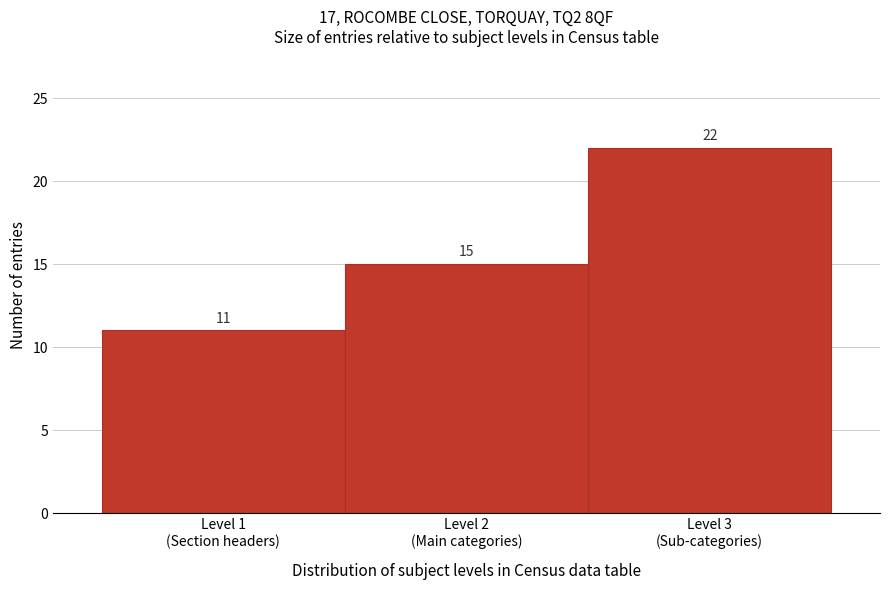

Reading left to right, list all the values displayed in this chart.

11	15	22